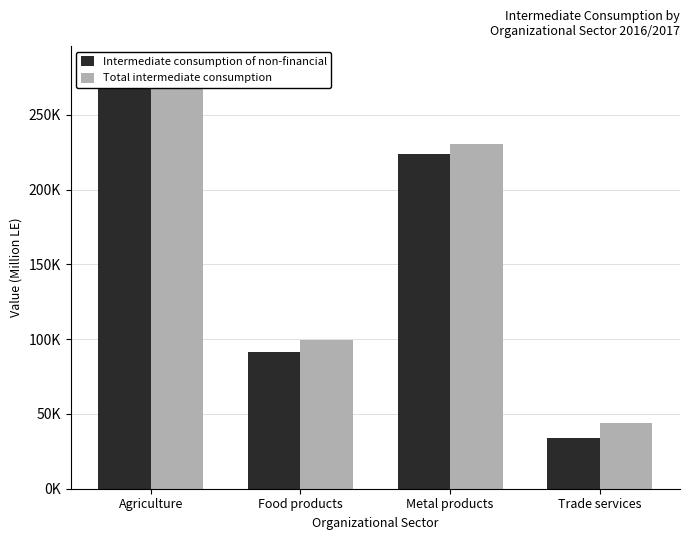

Reading left to right, extract all data points from this chart.

Intermediate consumption of non-financial: Agriculture=281767.8	Food products=91175.0	Metal products=223478.7	Trade services=33827.6
Total intermediate consumption: Agriculture=281793.9	Food products=99688.5	Metal products=230316.3	Trade services=44122.3